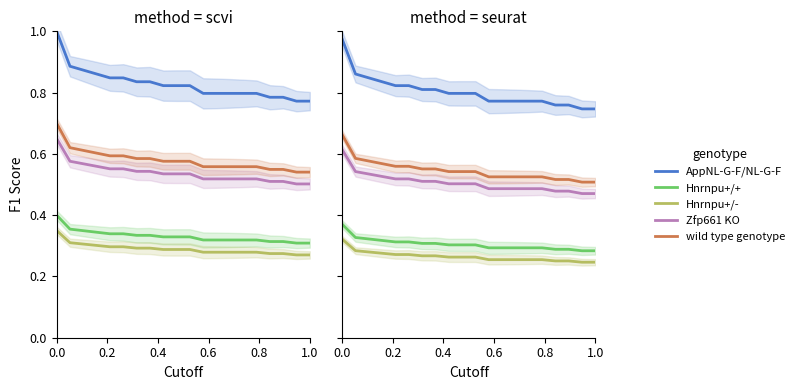

How many series are shown in this chart?

5